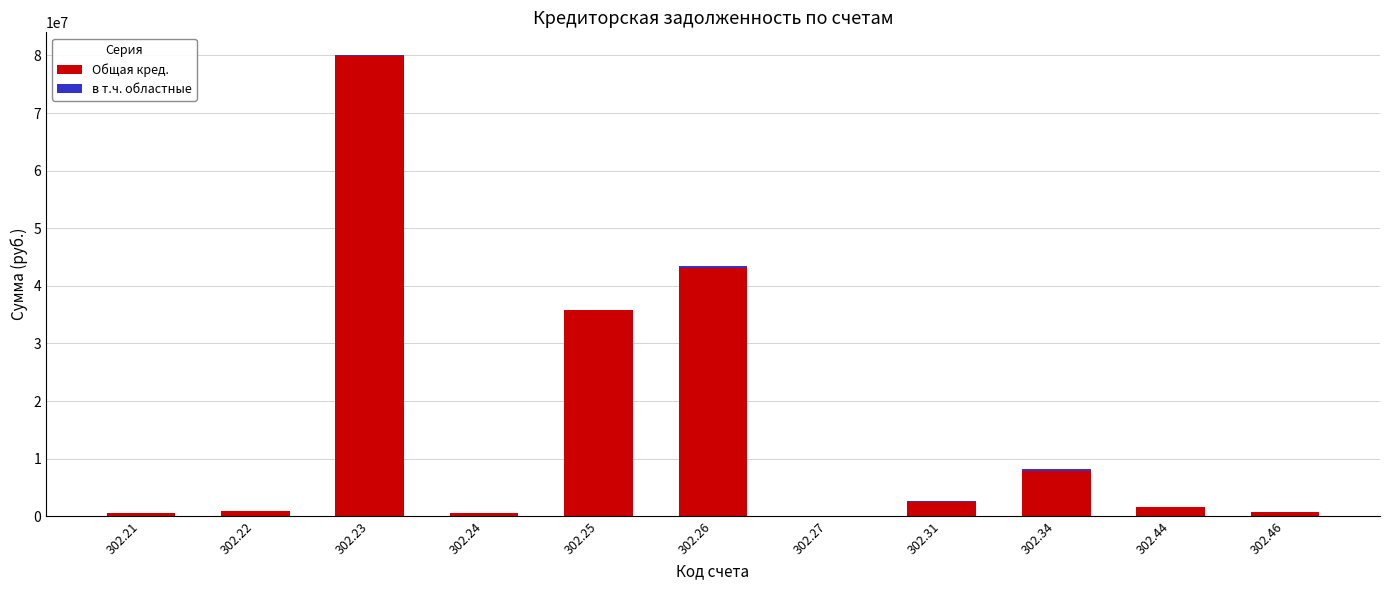

At which category is the sum across all series the highest?

302.23